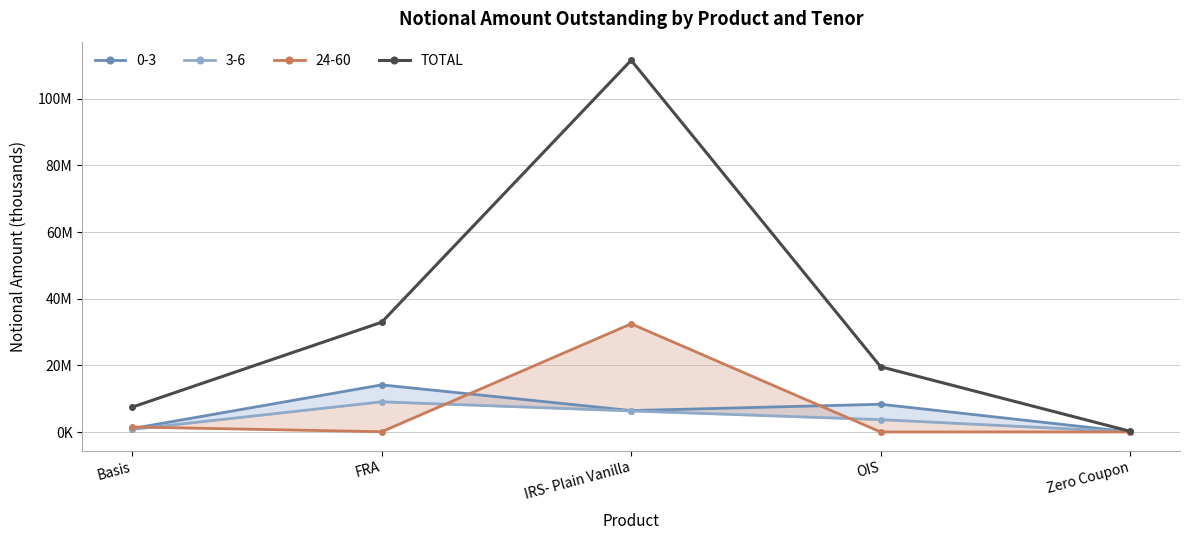

What is the value of the 1st point from the left?

7469286